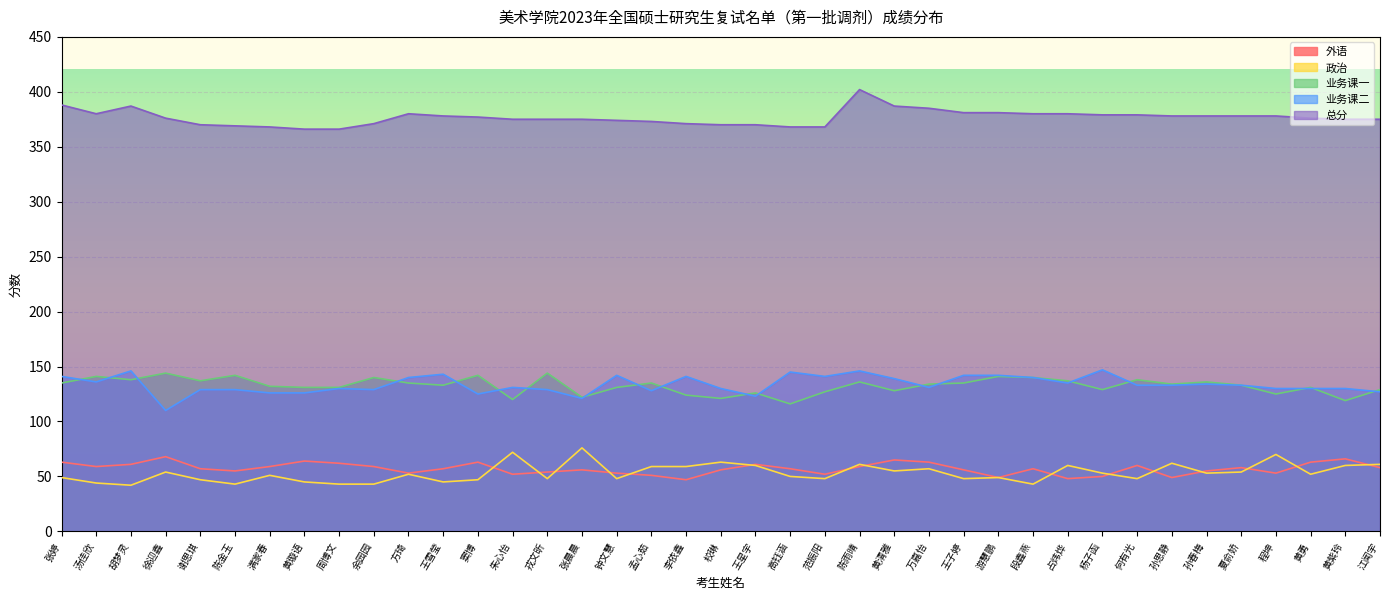

What is the difference between the maximum and minimum values in the 政治 series?

34